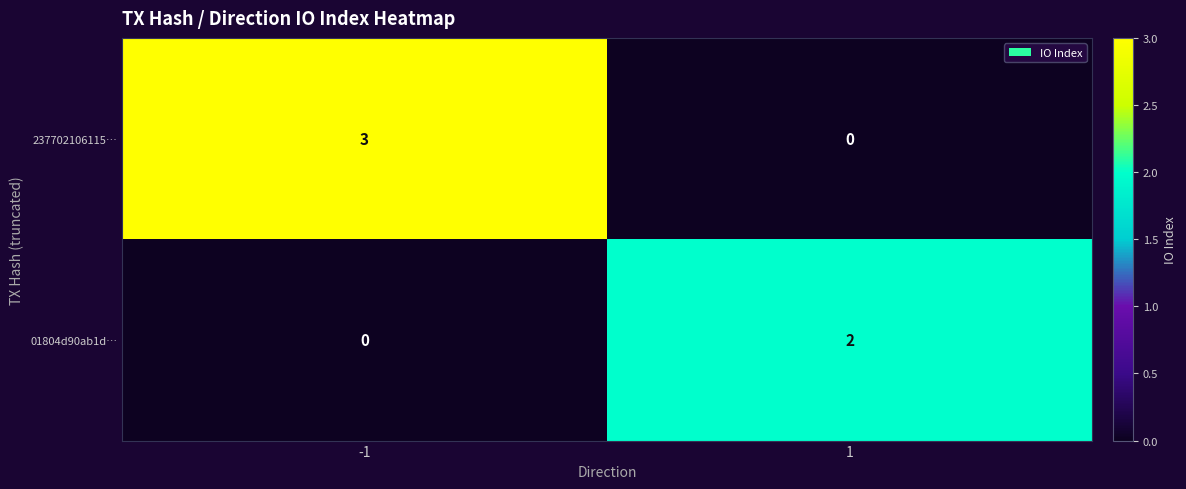

Which series changed the most between -1 and 1?

237702106115…